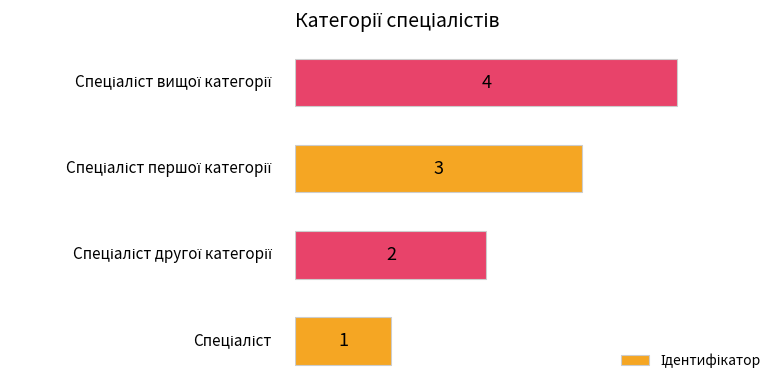

Count the number of categories in the chart.

4